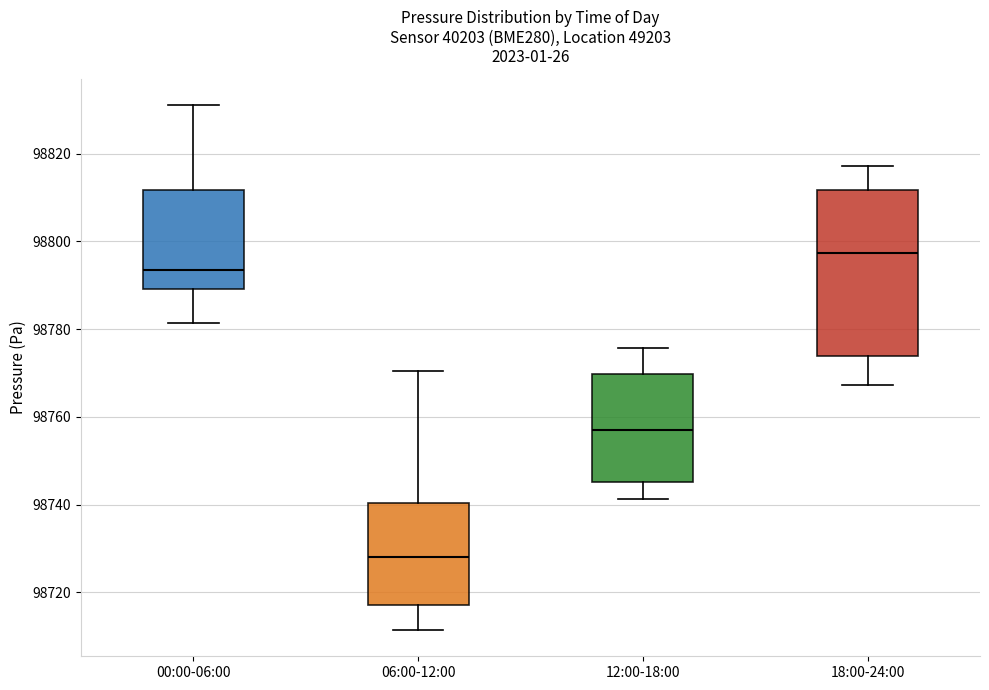

Reading left to right, transcribe this box plot: for each box, give where its median line is, the range the box spans, and where its two whiskers end, as read against the y-axis. The values are not printed on the chart, so give them approximately, as read against the axis.

00:00-06:00: median 98794, box 98790 to 98812, whiskers 98782 to 98832
06:00-12:00: median 98728, box 98718 to 98740, whiskers 98712 to 98770
12:00-18:00: median 98756, box 98746 to 98770, whiskers 98742 to 98776
18:00-24:00: median 98798, box 98774 to 98812, whiskers 98768 to 98818